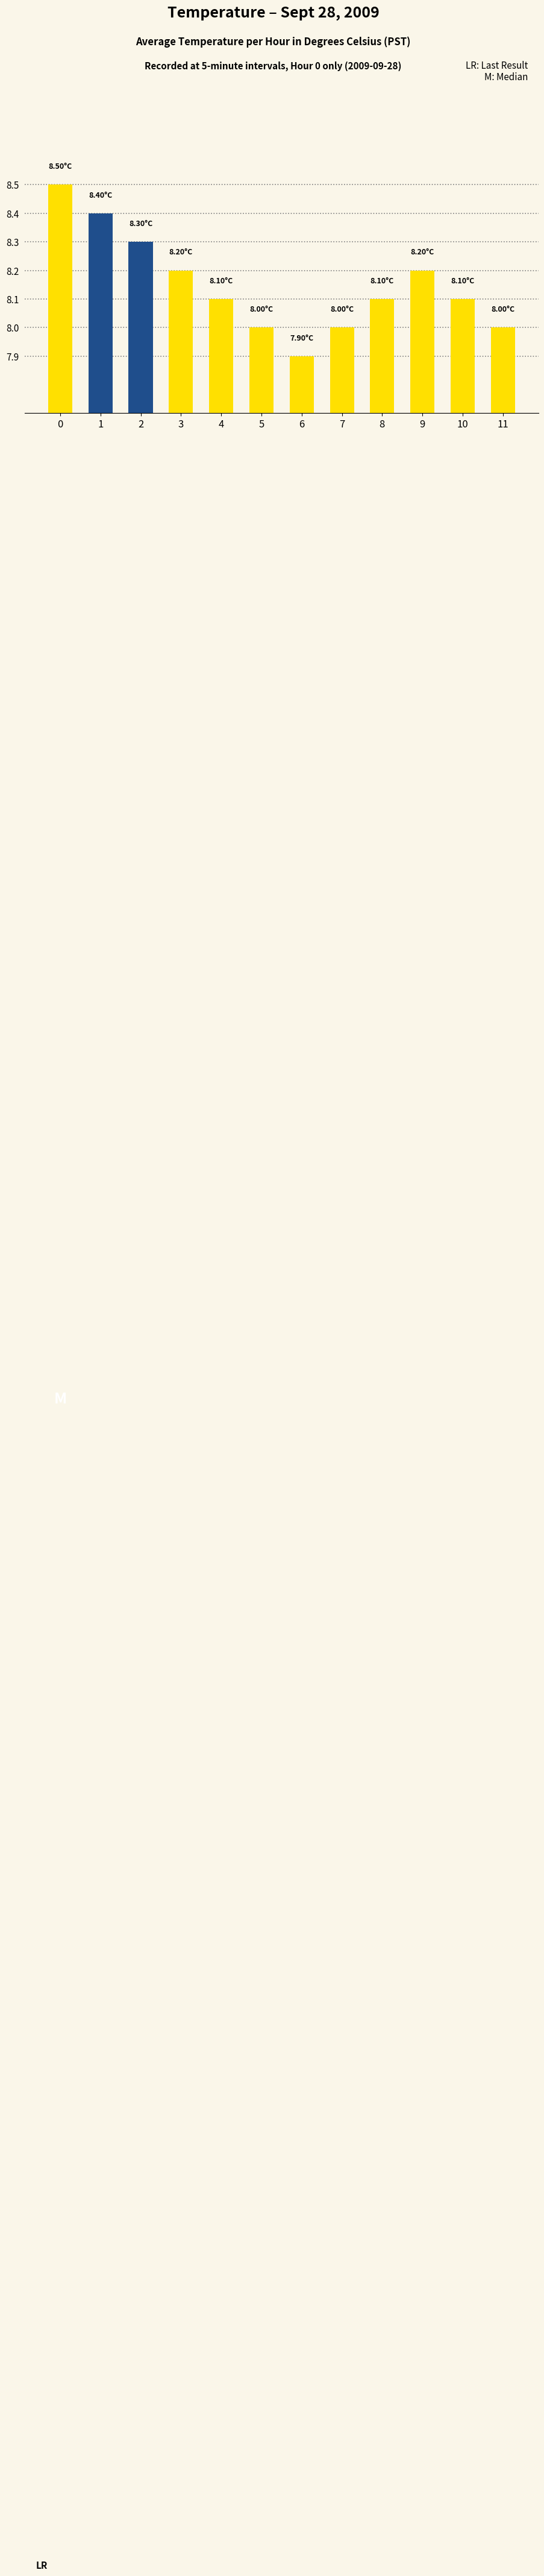

Which has a higher value, 4 or 11?

4